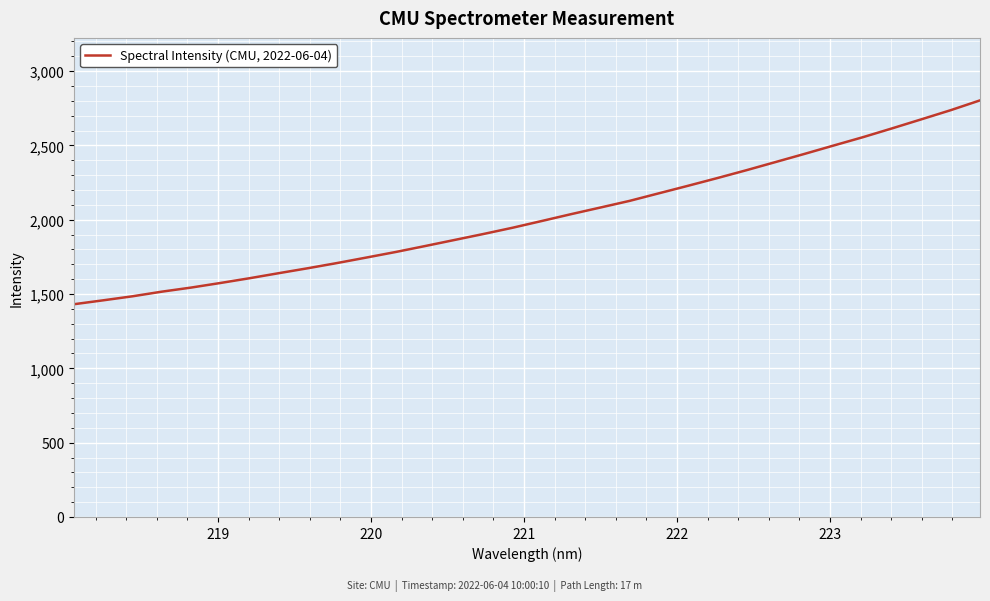

What is the greatest value displayed?

2802.9